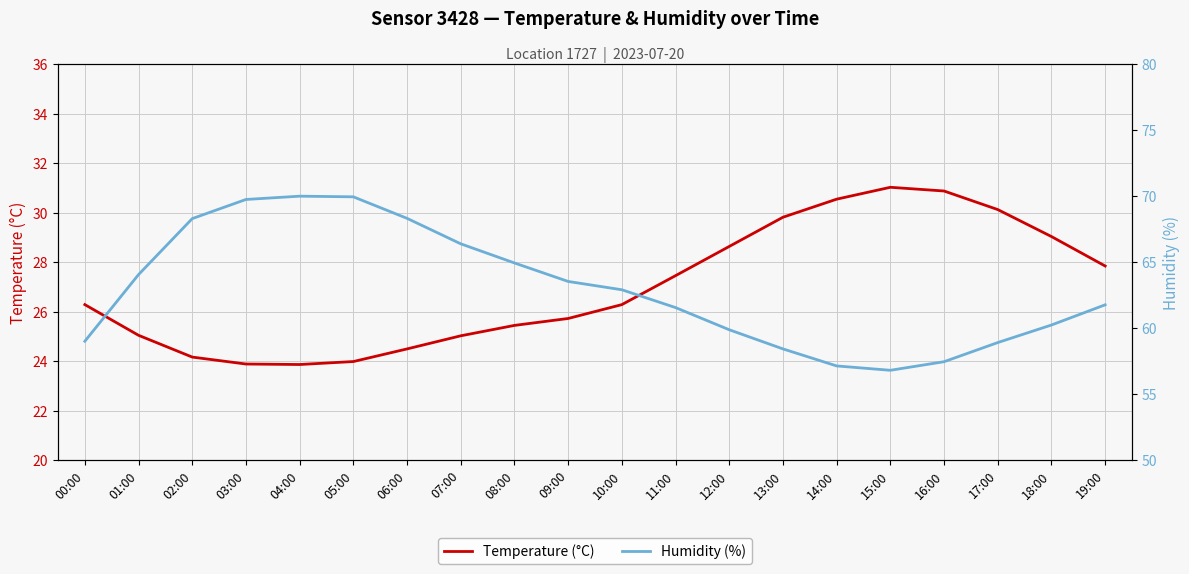

What is the lowest value of the Temperature (°C) series?

23.9